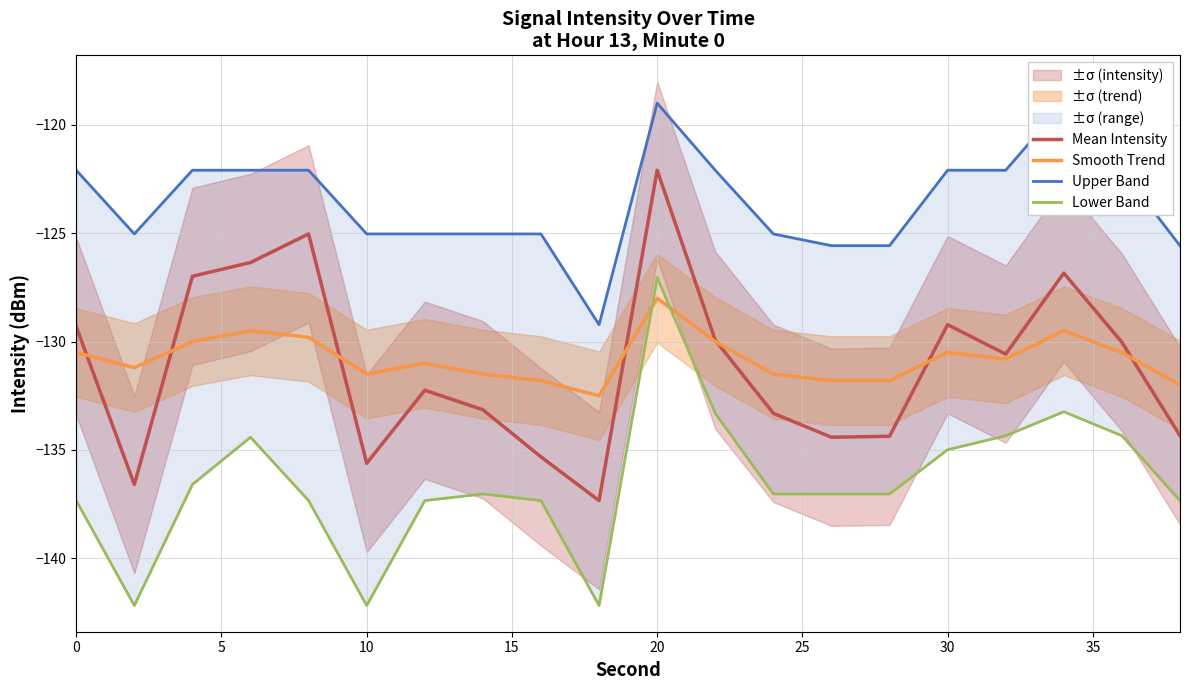

Reading left to right, what are all the values shown in this chart?

Mean Intensity: -129.3	-136.6	-127.0	-126.3	-125.0	-135.6	-132.2	-133.1	-135.3	-137.3	-122.1	-129.9	-133.3	-134.4	-134.4	-129.2	-130.6	-126.8	-130.0	-134.3
Smooth Trend: -130.5	-131.2	-130.0	-129.5	-129.8	-131.5	-131.0	-131.5	-131.8	-132.5	-128.0	-130.0	-131.5	-131.8	-131.8	-130.5	-130.8	-129.5	-130.5	-132.0
Upper Band: -122.1	-125.0	-122.1	-122.1	-122.1	-125.0	-125.0	-125.0	-125.0	-129.2	-119.0	-122.1	-125.0	-125.6	-125.6	-122.1	-122.1	-119.0	-122.1	-125.6
Lower Band: -137.3	-142.2	-136.6	-134.4	-137.3	-142.2	-137.3	-137.0	-137.3	-142.2	-127.0	-133.3	-137.0	-137.0	-137.0	-135.0	-134.3	-133.2	-134.3	-137.3